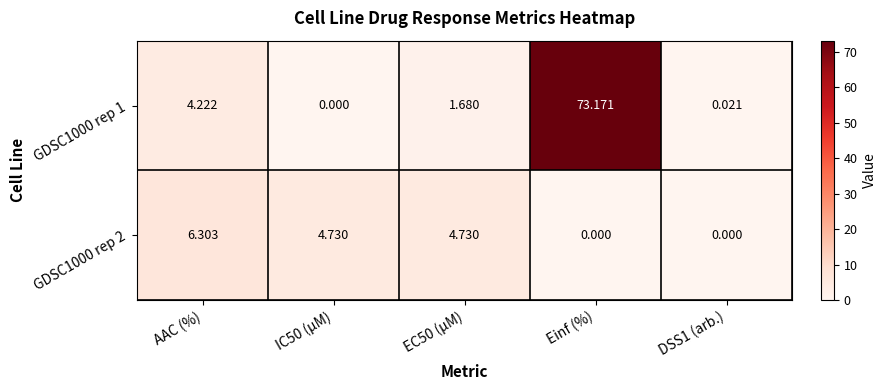

At which label does GDSC1000 rep 2 reach its peak?

AAC (%)